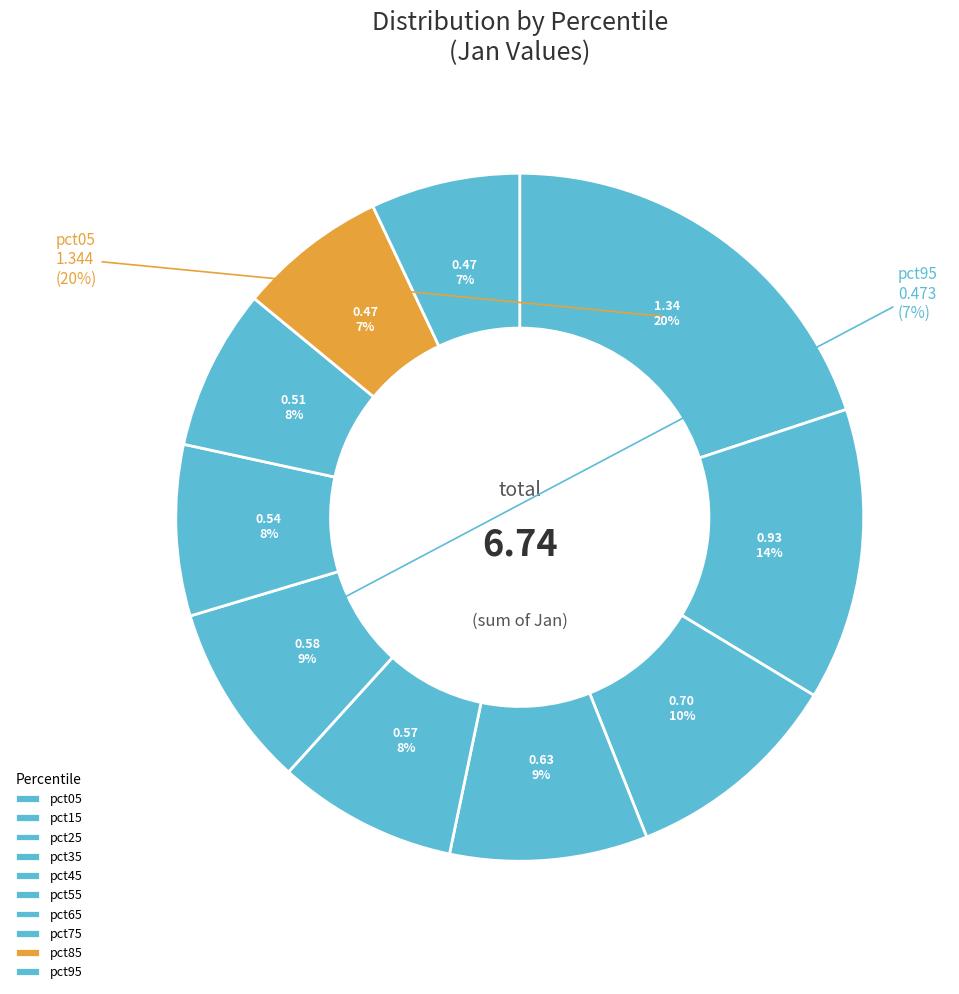

Rank the categories by value from lowest to highest.

pct85, pct95, pct75, pct65, pct45, pct55, pct35, pct25, pct15, pct05